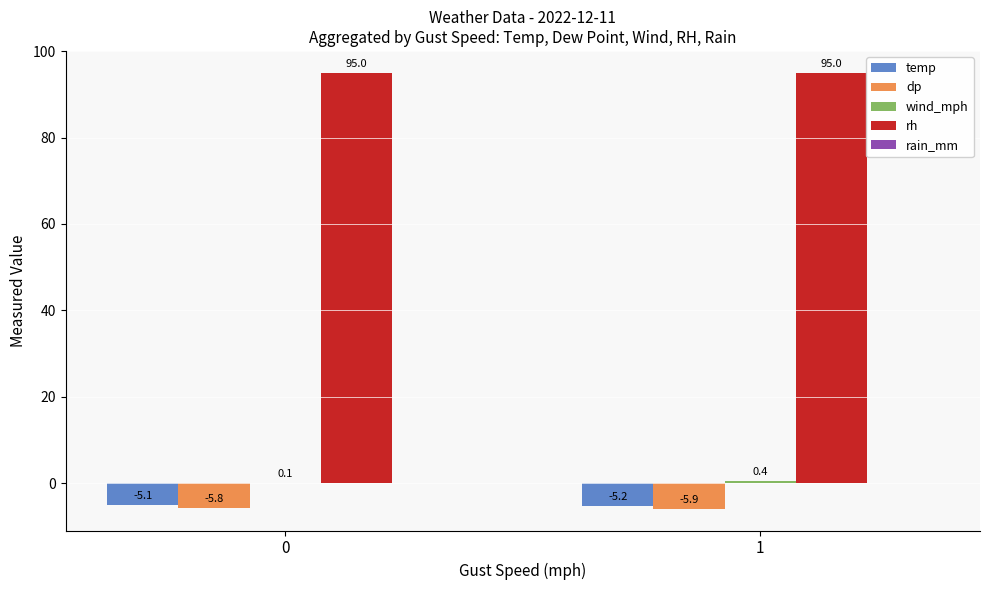

What is the greatest value displayed?

95.0